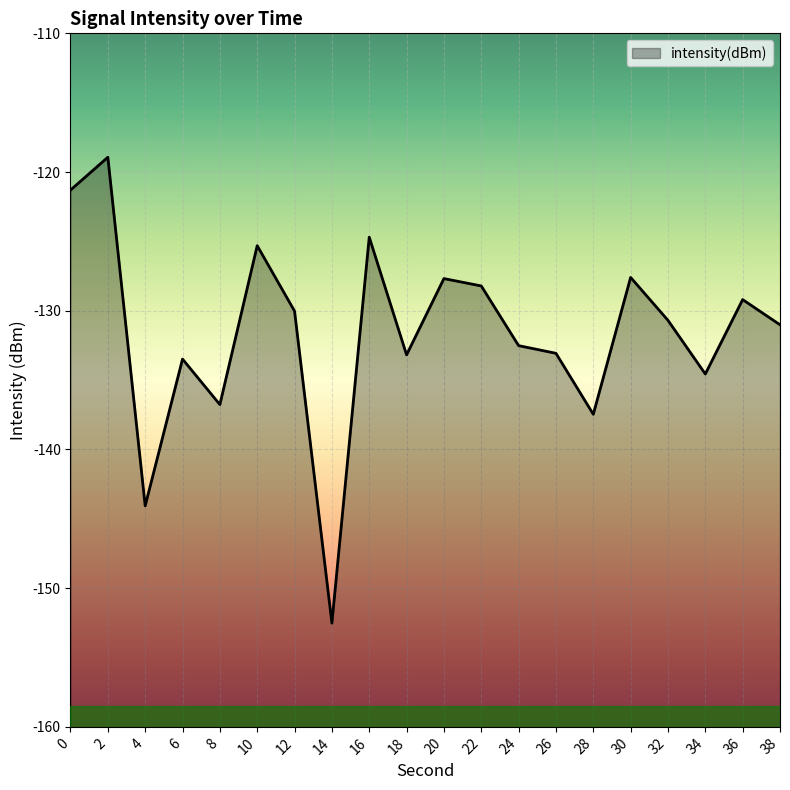

What is the difference between the second highest and minimum values?

31.2